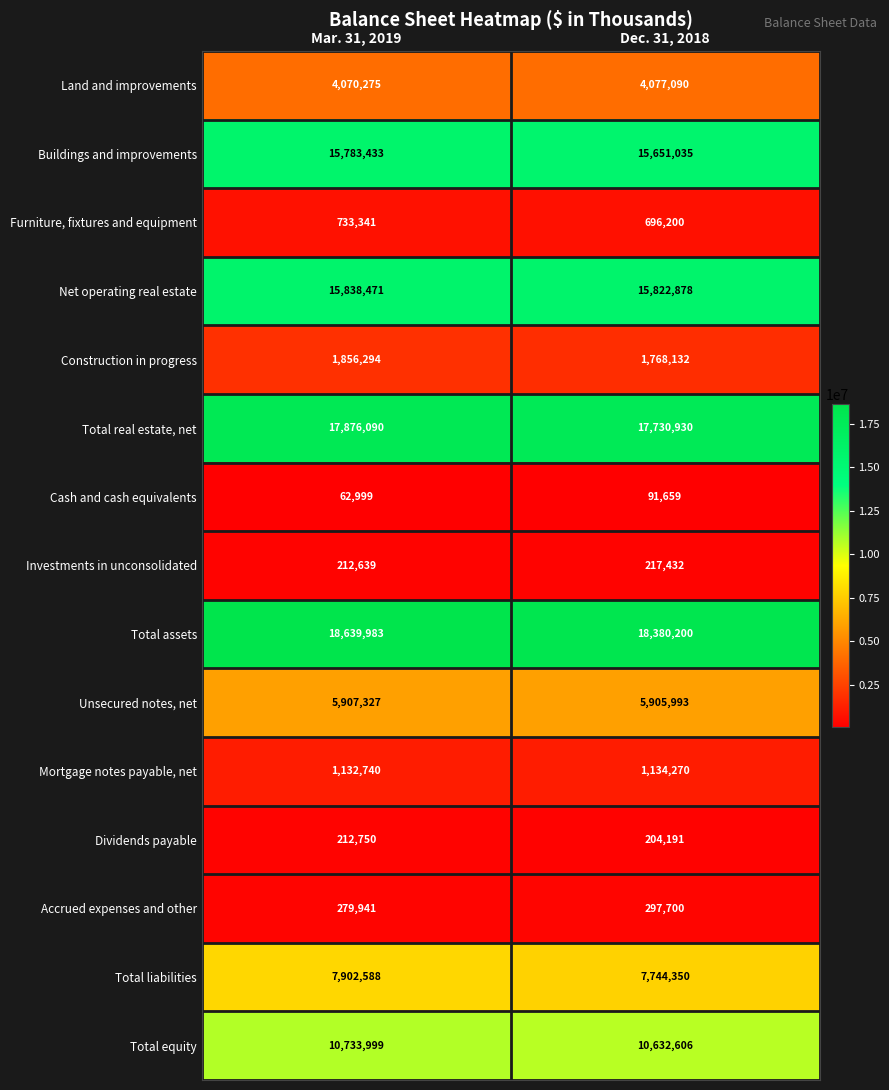

Reading left to right, list all the values displayed in this chart.

Land and improvements: Mar. 31, 2019=4070275	Dec. 31, 2018=4077090
Buildings and improvements: Mar. 31, 2019=15783433	Dec. 31, 2018=15651035
Furniture, fixtures and equipment: Mar. 31, 2019=733341	Dec. 31, 2018=696200
Net operating real estate: Mar. 31, 2019=15838471	Dec. 31, 2018=15822878
Construction in progress: Mar. 31, 2019=1856294	Dec. 31, 2018=1768132
Total real estate, net: Mar. 31, 2019=17876090	Dec. 31, 2018=17730930
Cash and cash equivalents: Mar. 31, 2019=62999	Dec. 31, 2018=91659
Investments in unconsolidated: Mar. 31, 2019=212639	Dec. 31, 2018=217432
Total assets: Mar. 31, 2019=18639983	Dec. 31, 2018=18380200
Unsecured notes, net: Mar. 31, 2019=5907327	Dec. 31, 2018=5905993
Mortgage notes payable, net: Mar. 31, 2019=1132740	Dec. 31, 2018=1134270
Dividends payable: Mar. 31, 2019=212750	Dec. 31, 2018=204191
Accrued expenses and other: Mar. 31, 2019=279941	Dec. 31, 2018=297700
Total liabilities: Mar. 31, 2019=7902588	Dec. 31, 2018=7744350
Total equity: Mar. 31, 2019=10733999	Dec. 31, 2018=10632606